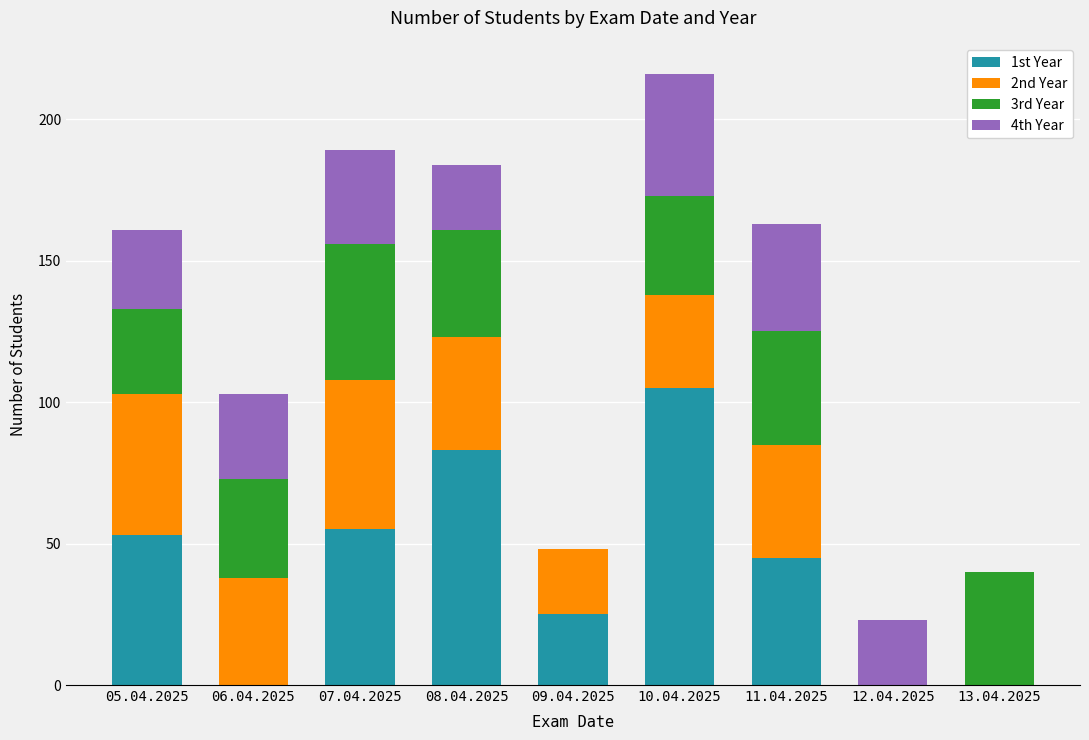

What is the total value across all series at 08.04.2025?

184